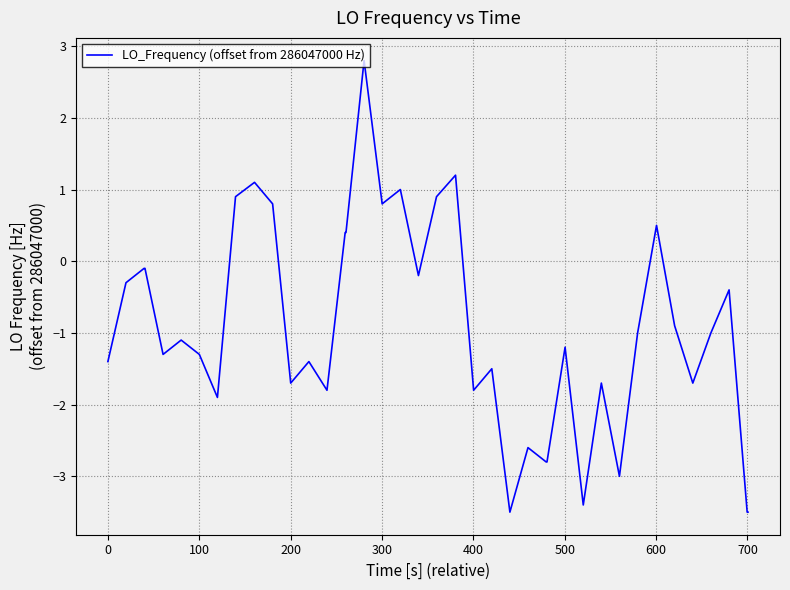

Count the number of categories in the chart.

40